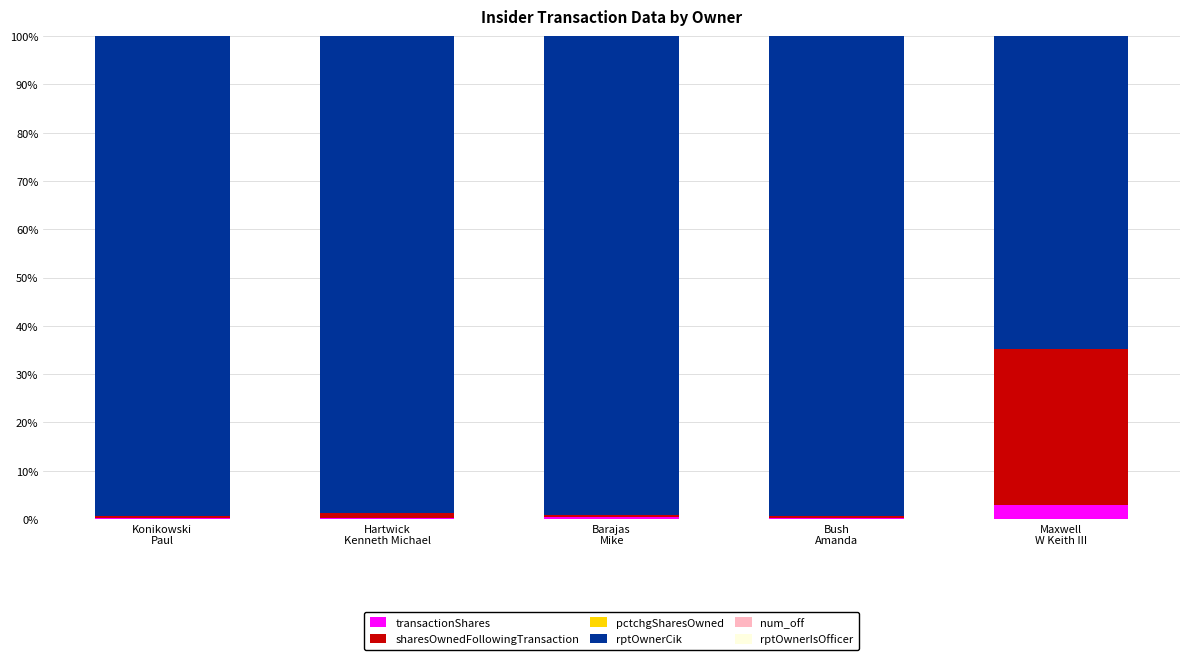

What is the highest value of the transactionShares series?

2.8